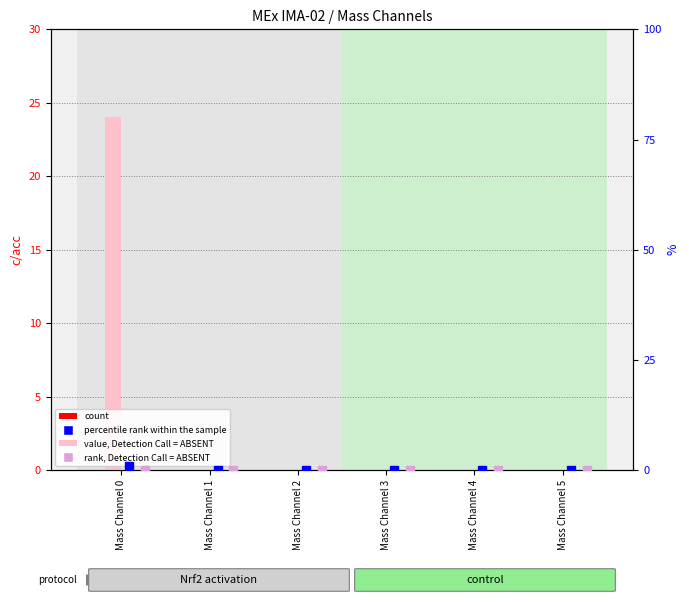

Which series reaches the maximum Y coordinate?

value, Detection Call = ABSENT